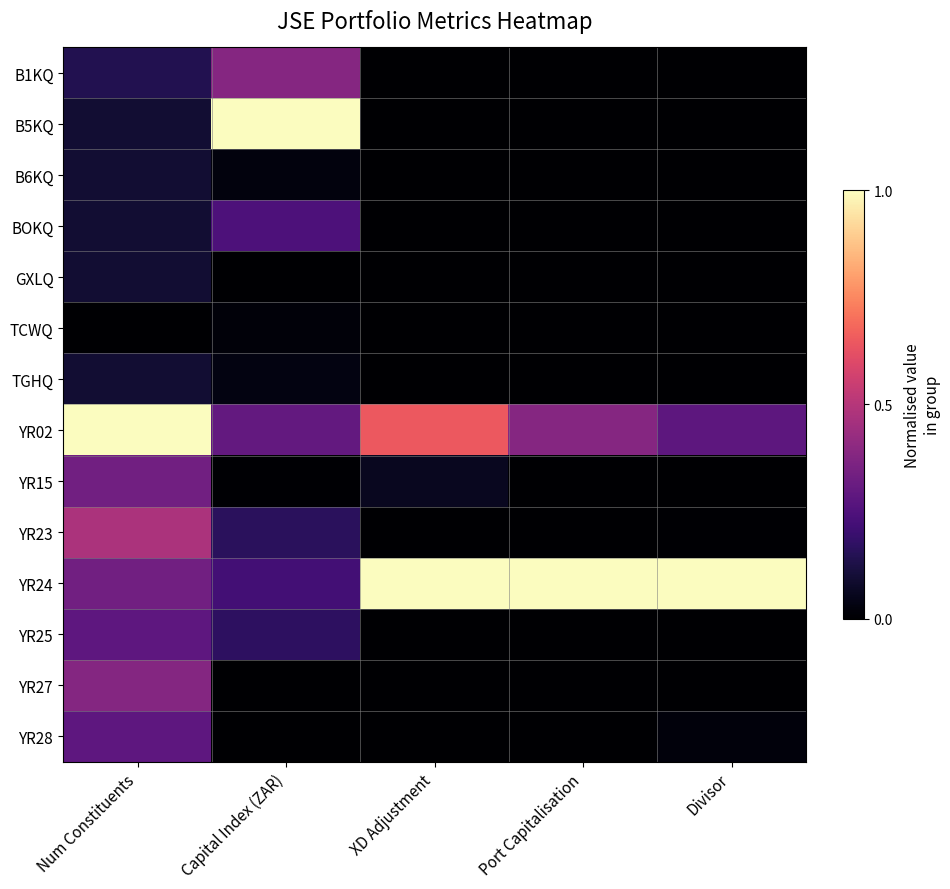

At which category is the sum across all series the highest?

Num Constituents